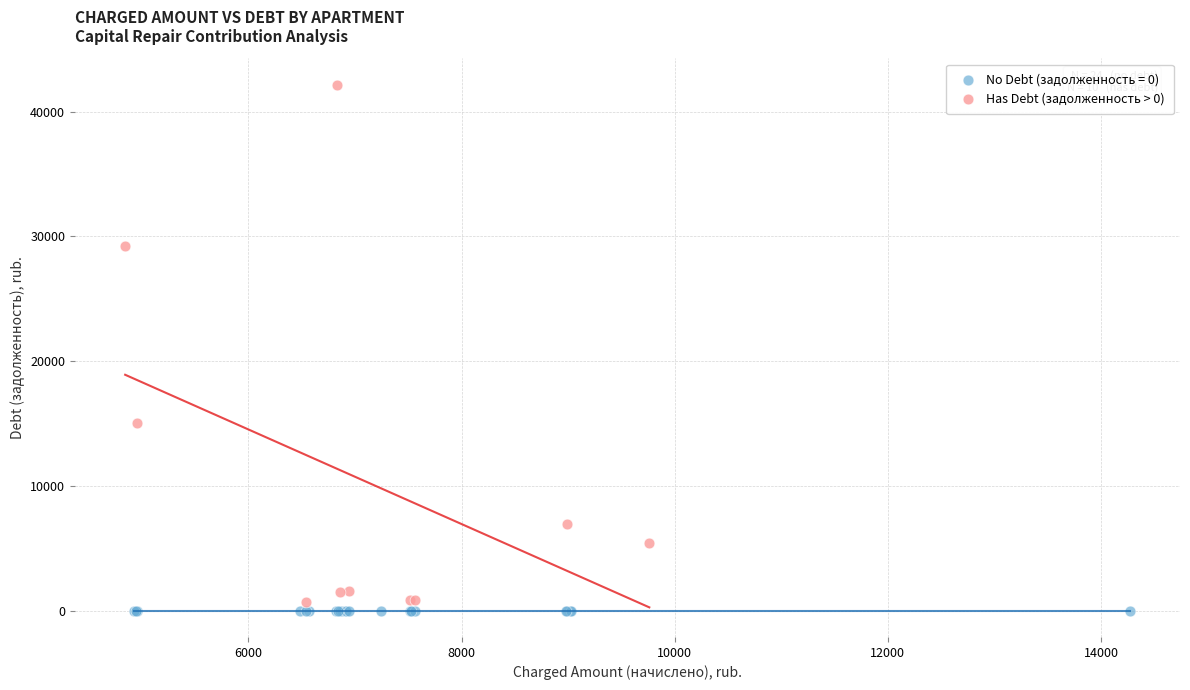

Which series contains the highest Y value?

Has Debt (задолженность > 0)